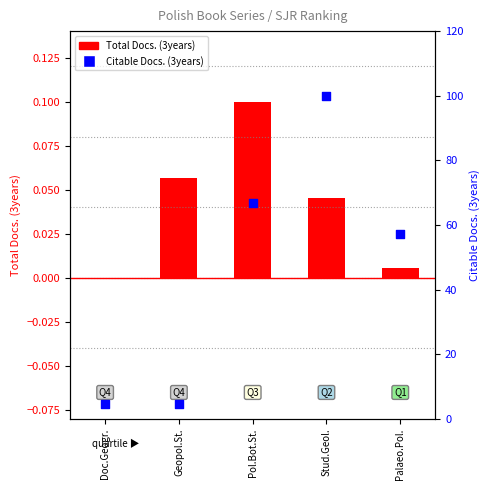

Approximately how many times larger is the value at Doc.Geogr. compared to Geopol.St.?

1.0